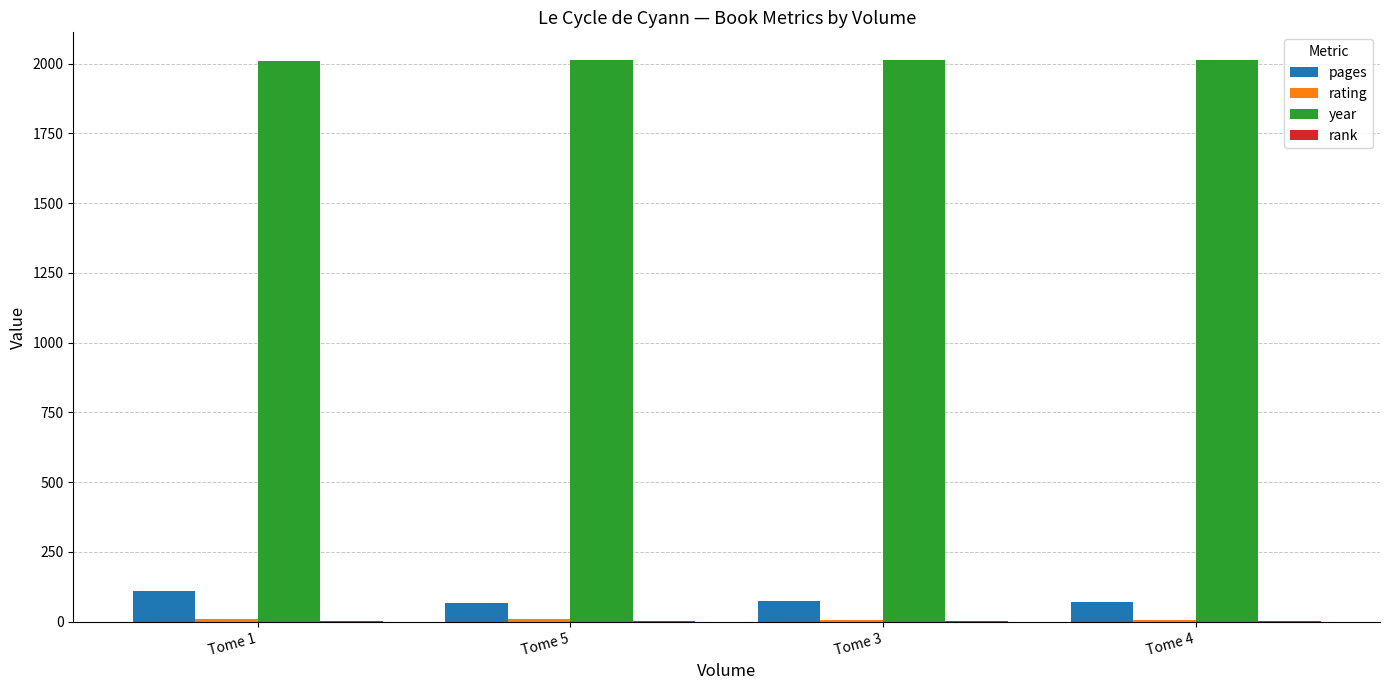

Count the number of data series in this chart.

4